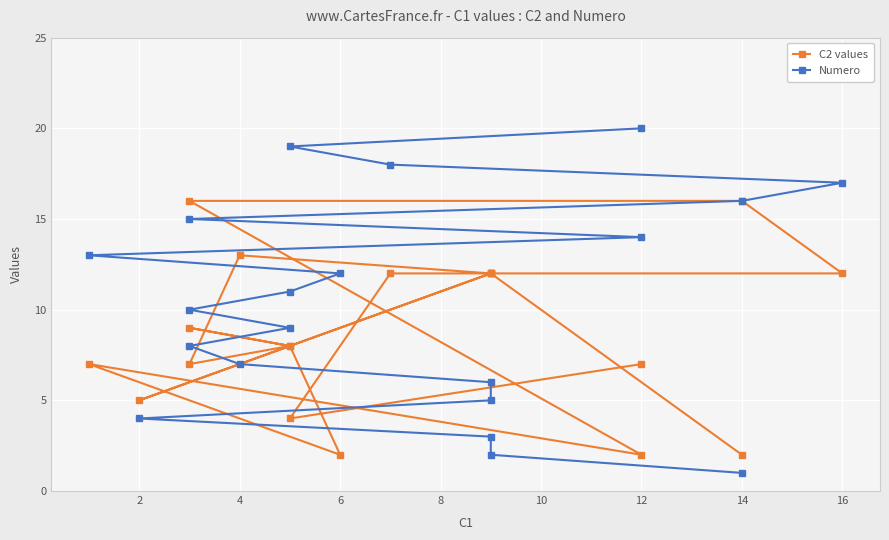

How many data points in Numero are above 11?

9